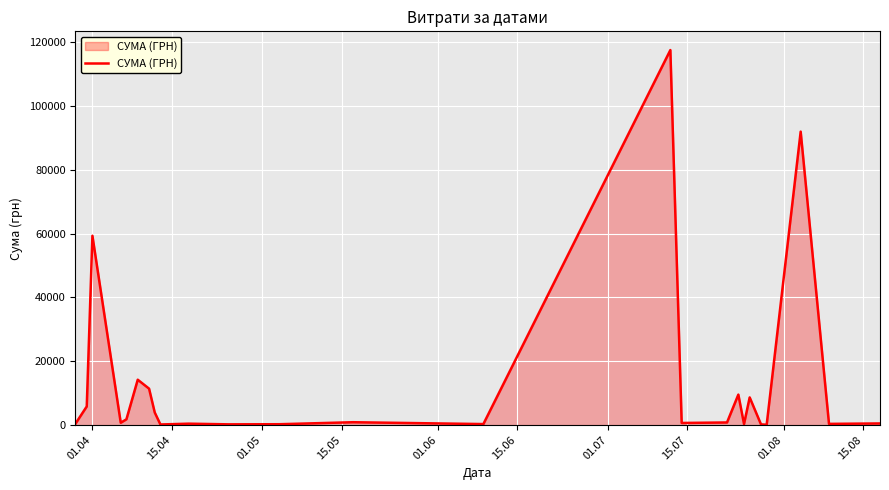

What is the difference between the maximum and minimum values?

117471.0